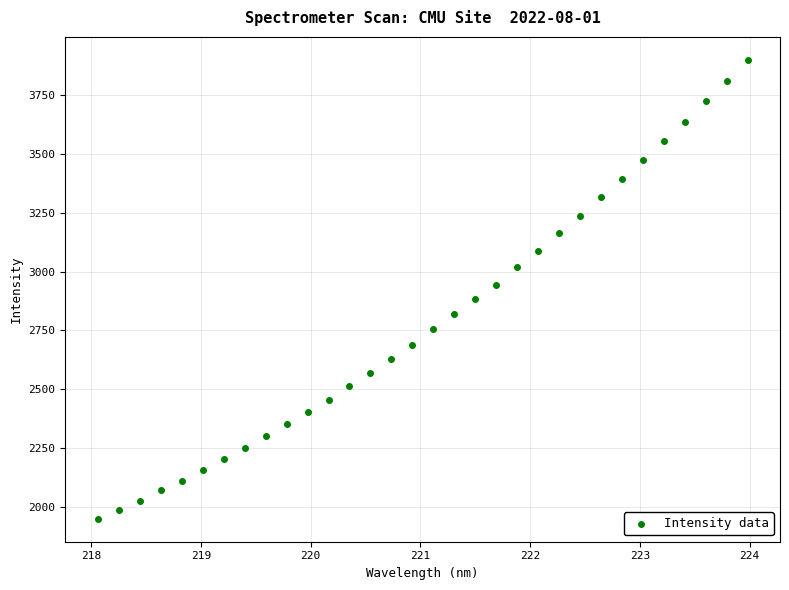

What is the range of Y values (max minus min)?

1948.3